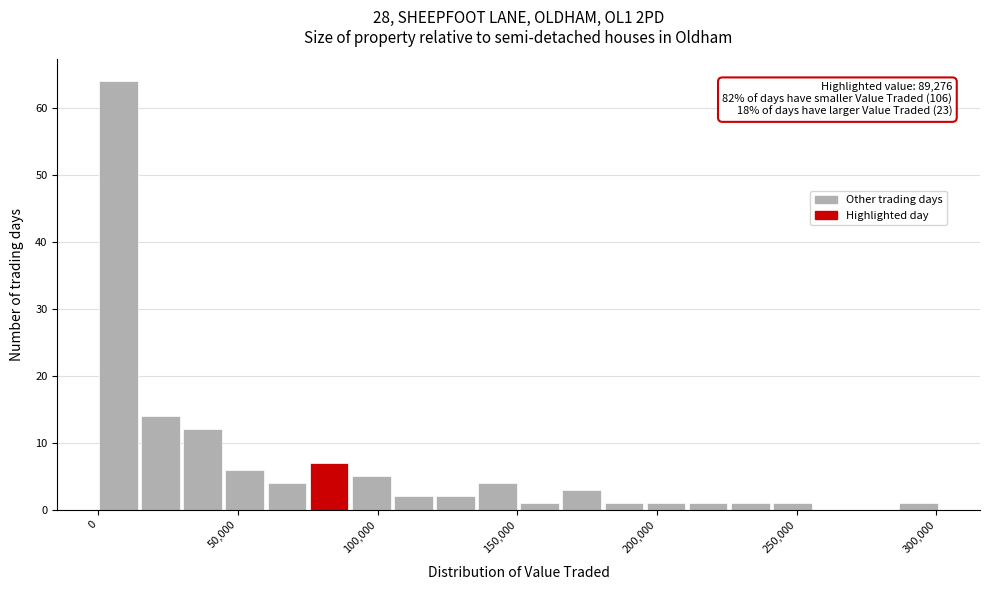

Around what value on the x-axis is the tallest bar? Give the approximate position of its centre, as read against the axis.

5000